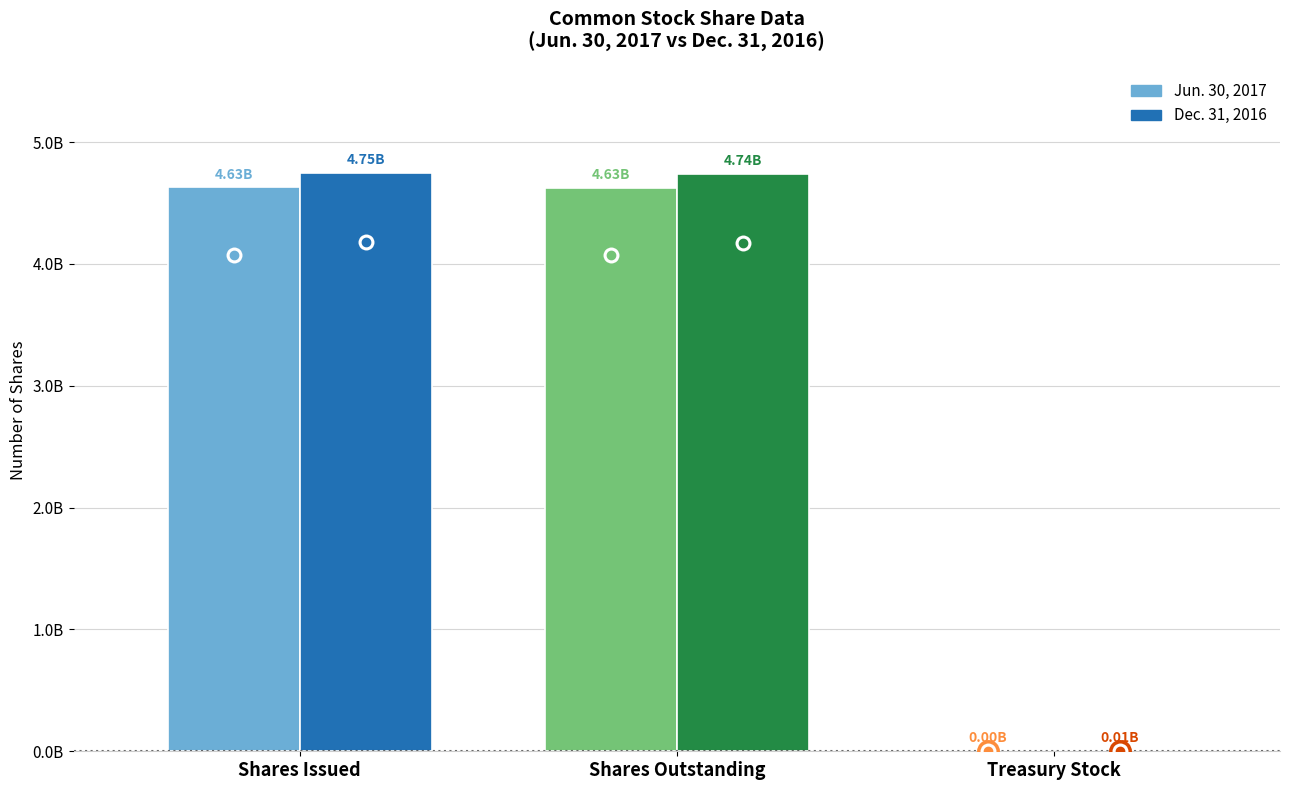

Is the value of Jun. 30, 2017 at Shares Outstanding greater than the value of Dec. 31, 2016 at Treasury Stock?

Yes